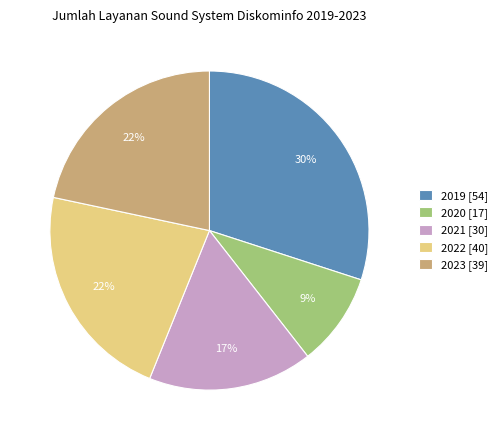

True or false: 2023 [39] accounts for 22% of the total.

True